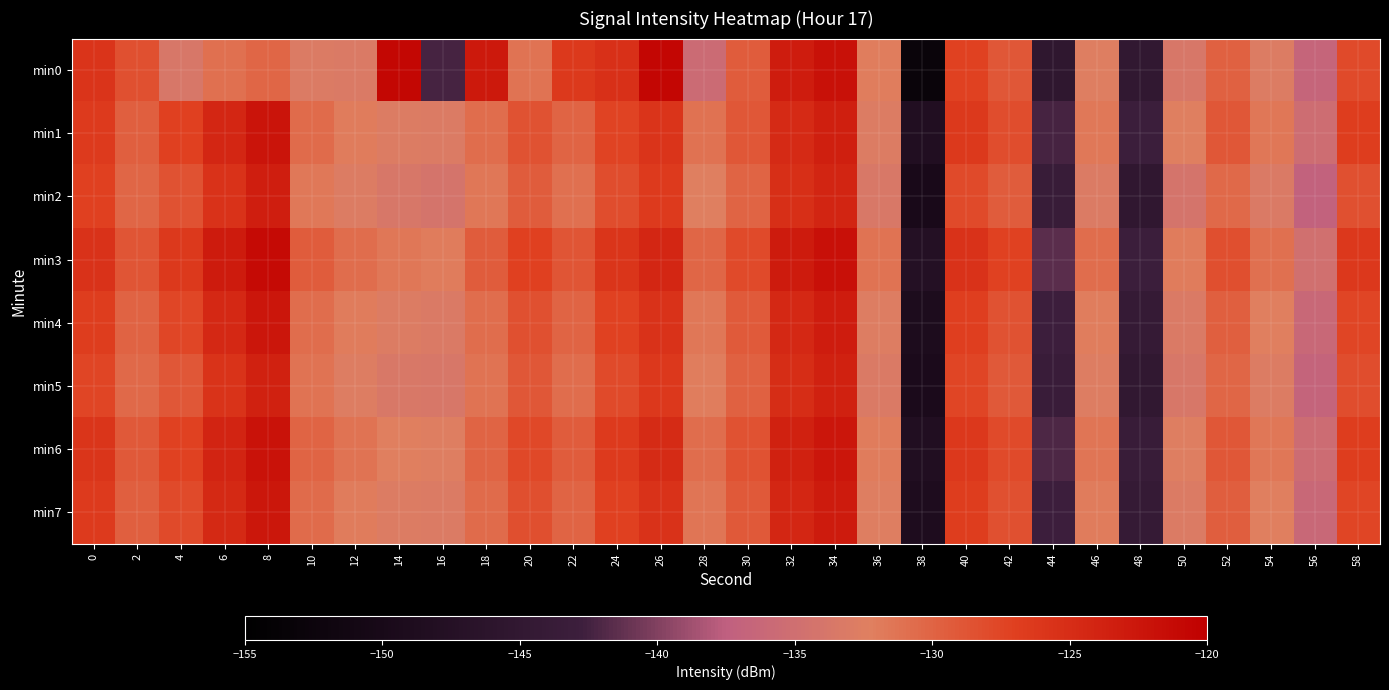

How many categories are shown in the chart?

30